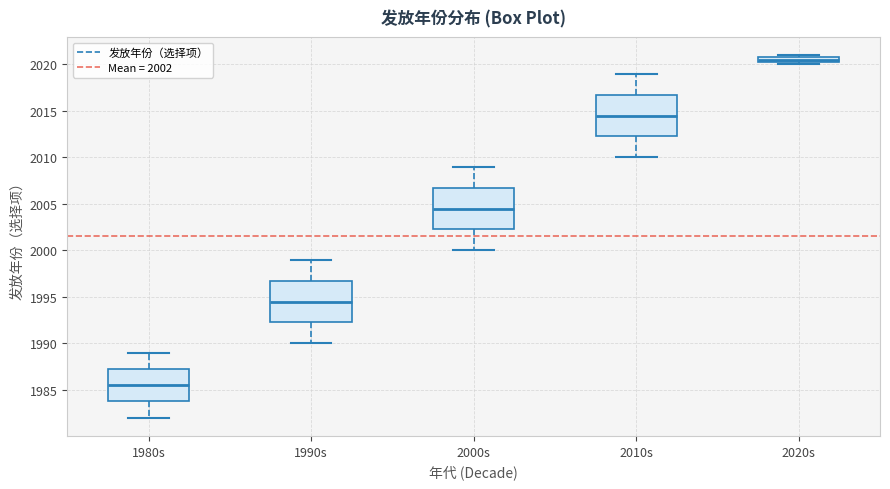

Which box has the highest median line?

2020s